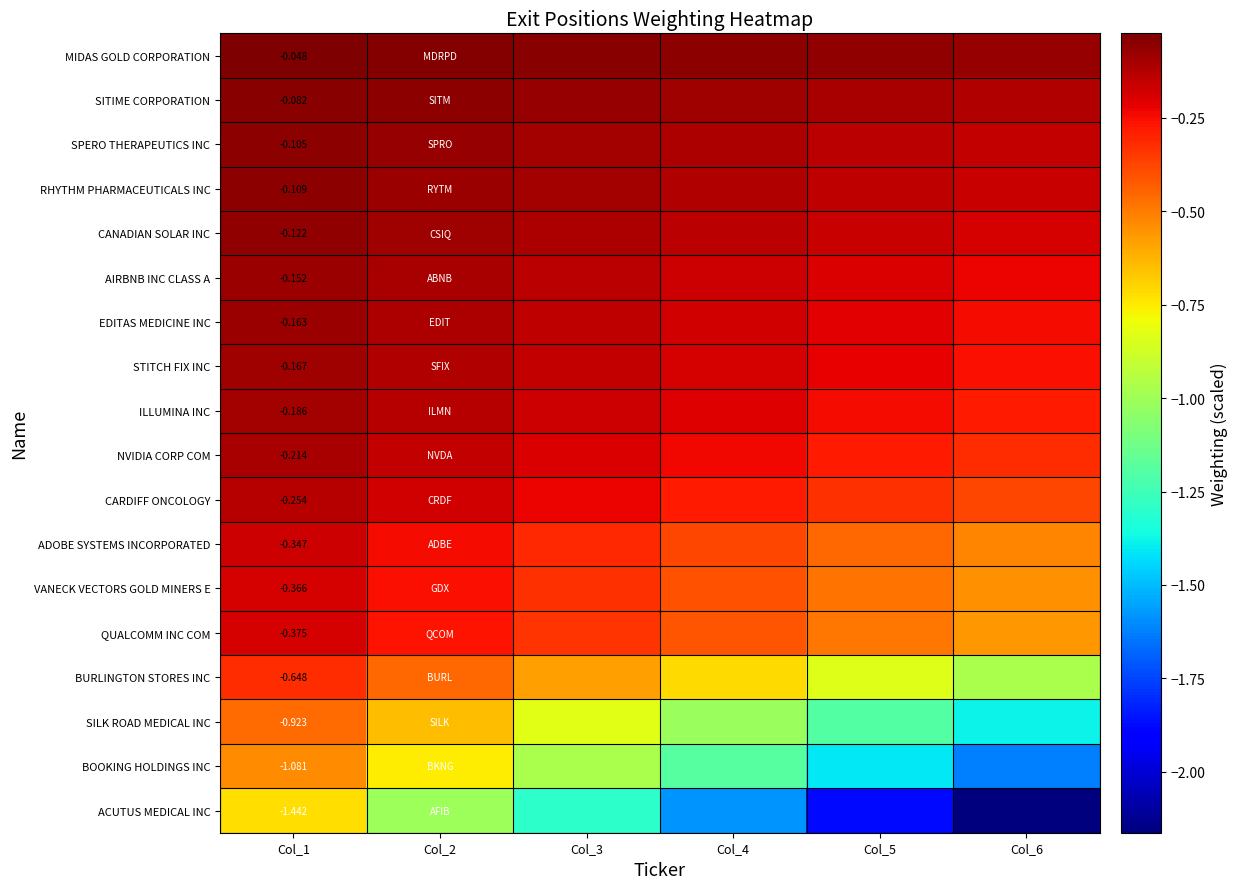

Rank the series by their maximum value, from lowest to highest.

ACUTUS MEDICAL INC, BOOKING HOLDINGS INC, SILK ROAD MEDICAL INC, BURLINGTON STORES INC, QUALCOMM INC COM, VANECK VECTORS GOLD MINERS E, ADOBE SYSTEMS INCORPORATED, CARDIFF ONCOLOGY, NVIDIA CORP COM, ILLUMINA INC, STITCH FIX INC, EDITAS MEDICINE INC, AIRBNB INC CLASS A, CANADIAN SOLAR INC, RHYTHM PHARMACEUTICALS INC, SPERO THERAPEUTICS INC, SITIME CORPORATION, MIDAS GOLD CORPORATION